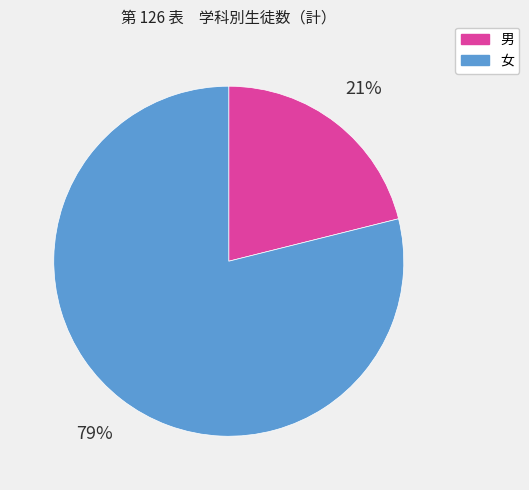

To the nearest percent, what is the average slice percentage?

50%